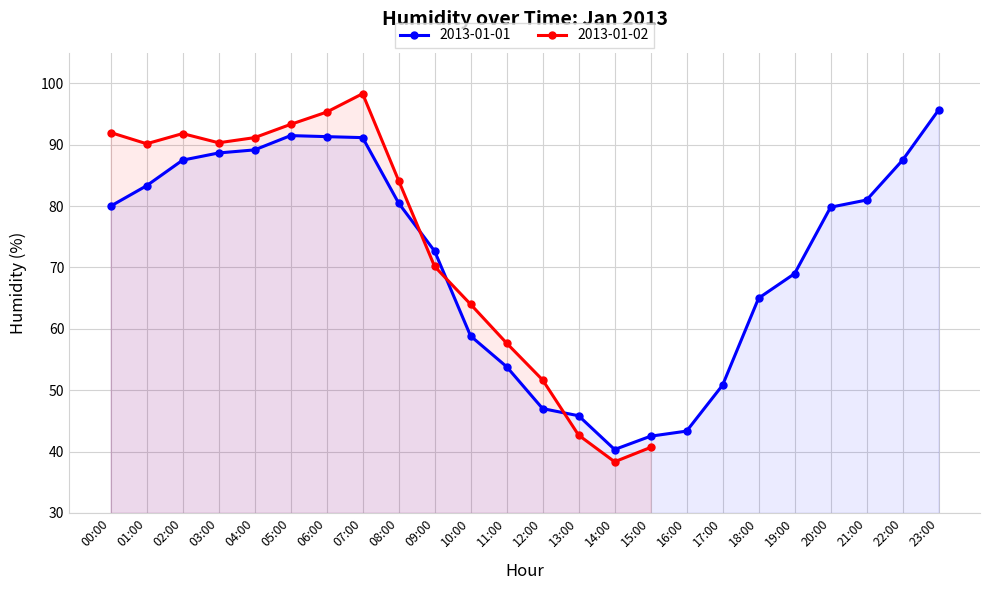

Count the number of categories in the chart.

24